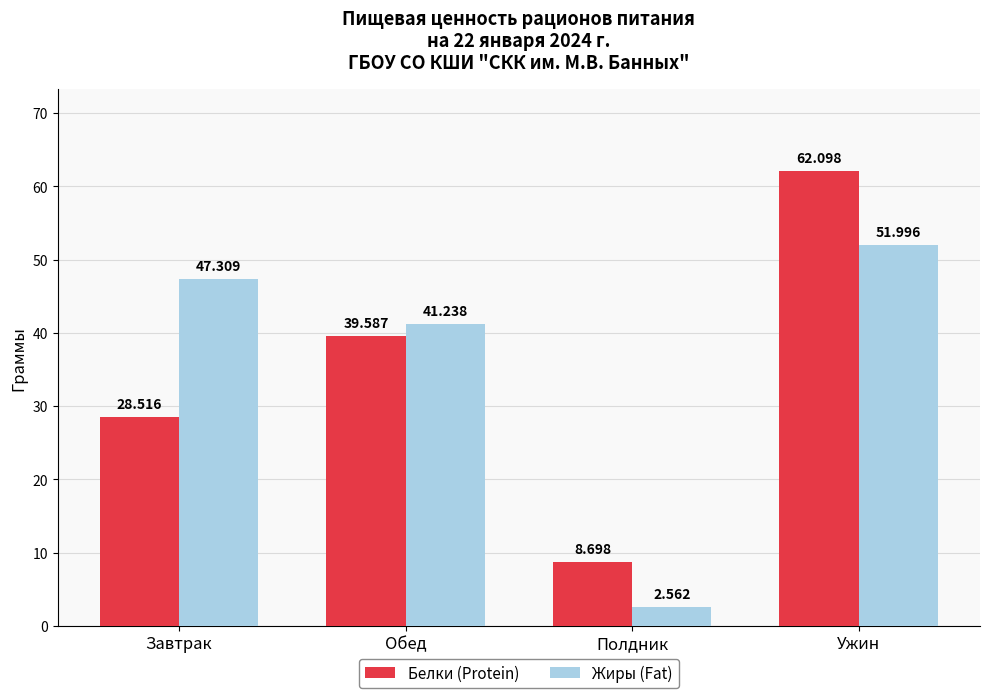

How many bars are there in each group?

2